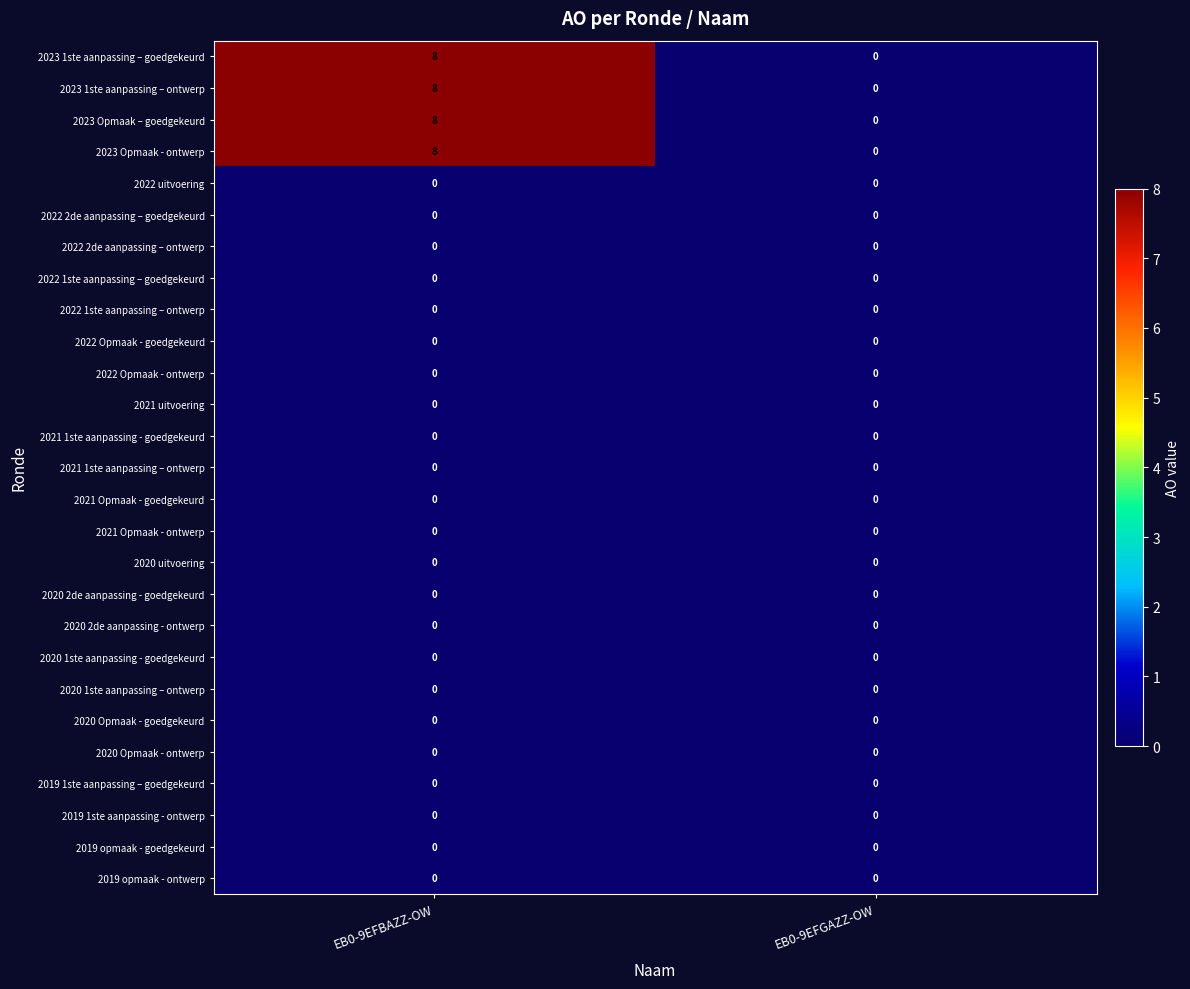

Is it true that 2022 2de aanpassing – ontwerp equals 0 at EB0-9EFGAZZ-OW?

True